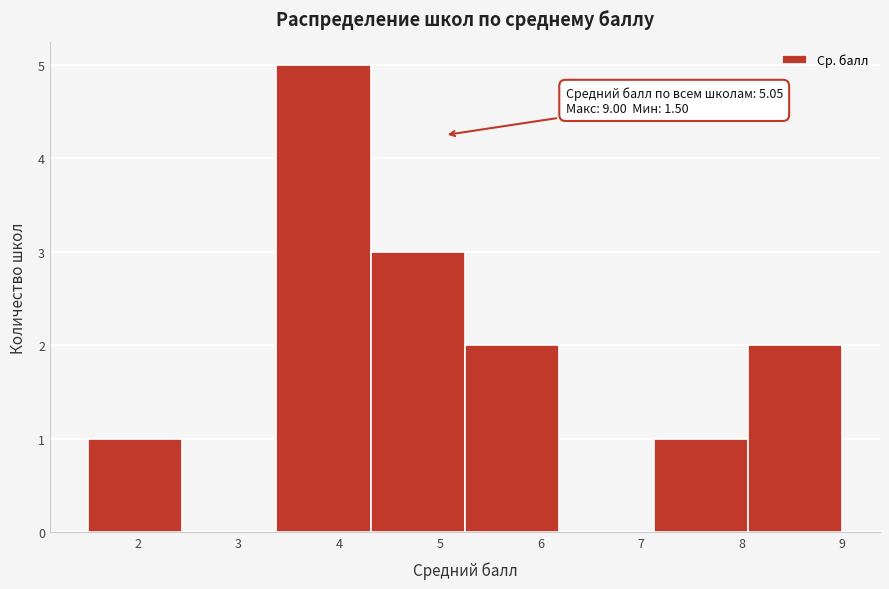

Over which range of the x-axis is the bar tallest?

3.4 to 4.3